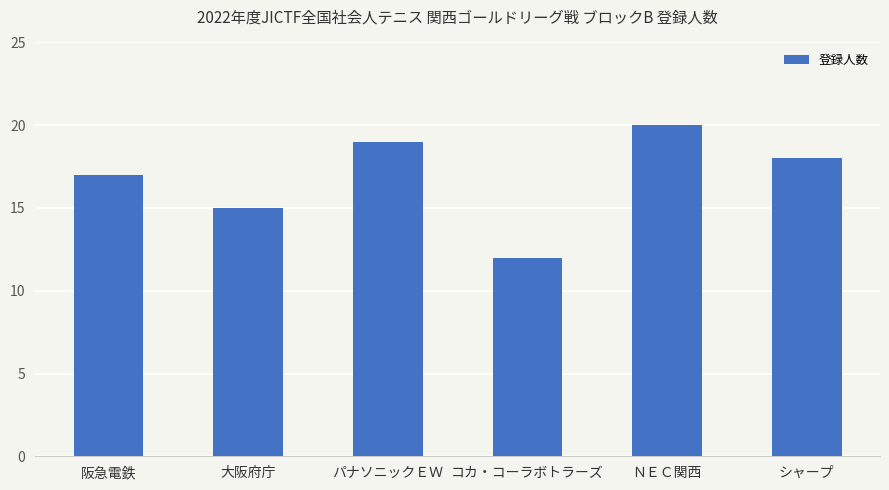

List the labels in order of value, largest first.

ＮＥＣ関西, パナソニックＥＷ, シャープ, 阪急電鉄, 大阪府庁, コカ・コーラボトラーズ